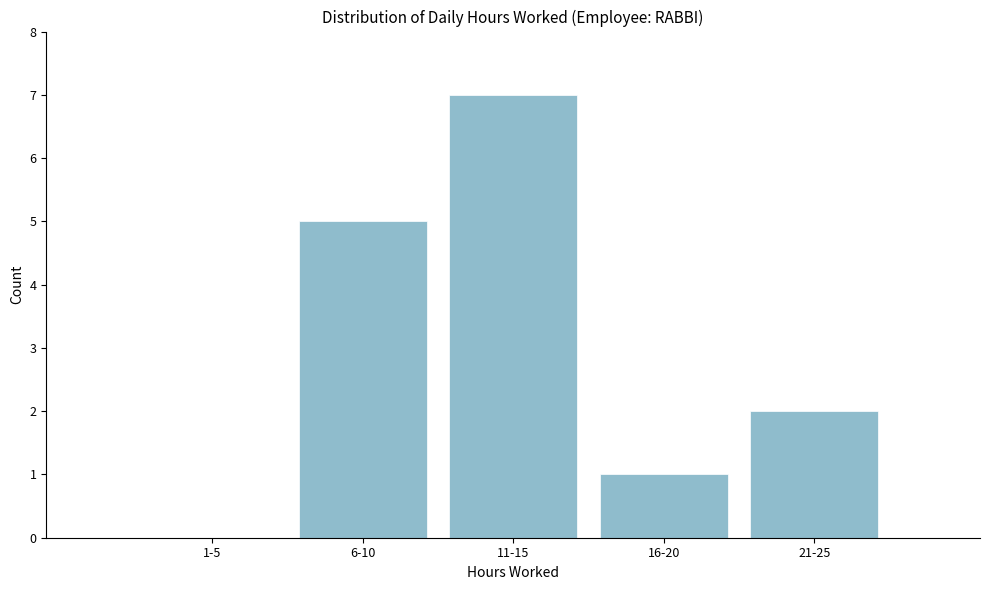

Reading right to left, extract all data points from this chart.

21-25=2	16-20=1	11-15=7	6-10=5	1-5=0